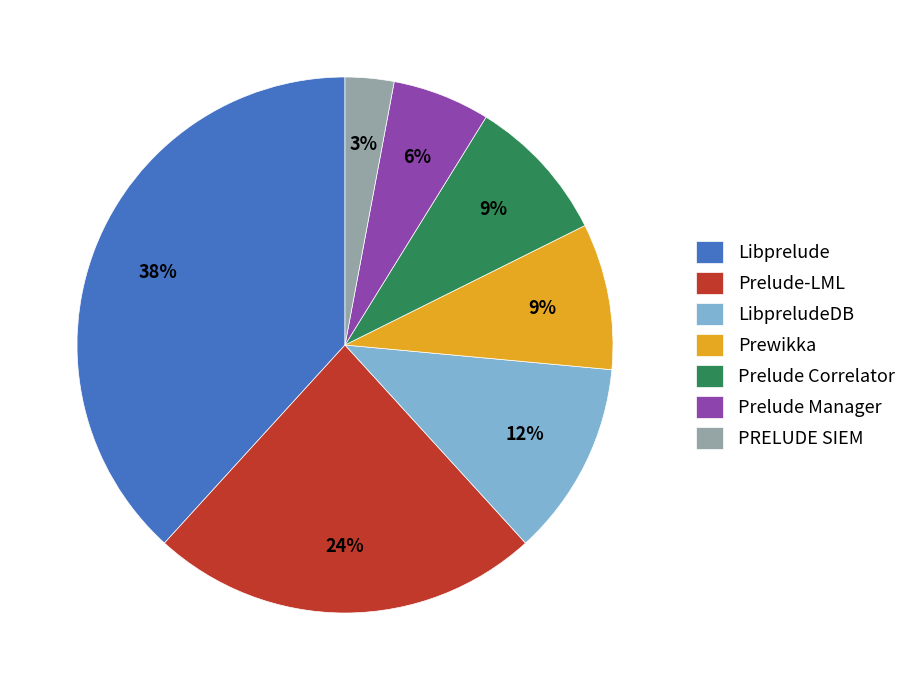

To the nearest percent, what portion does Prelude Manager represent?

6%